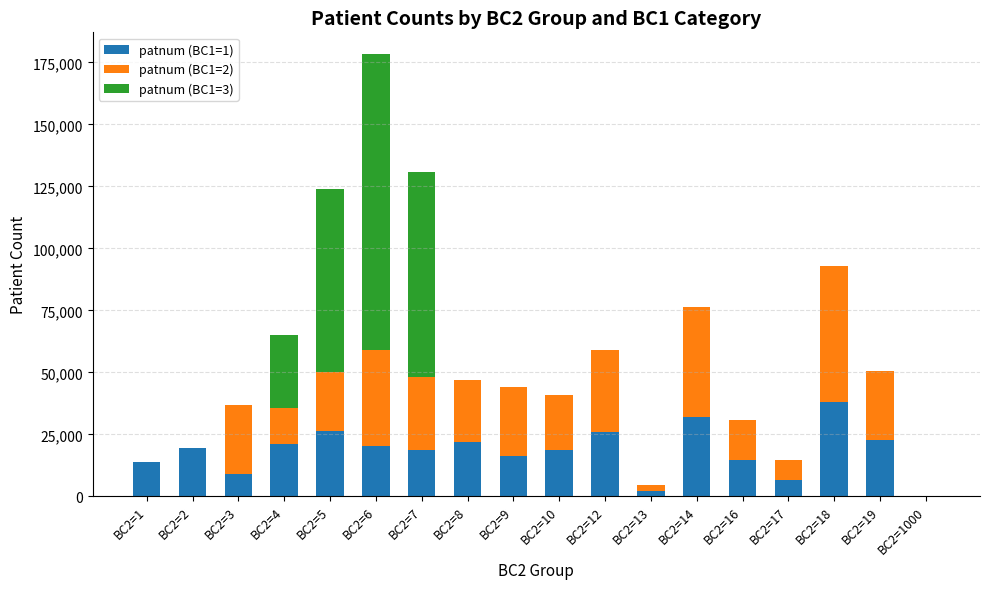

At which category is the sum across all series the highest?

BC2=6